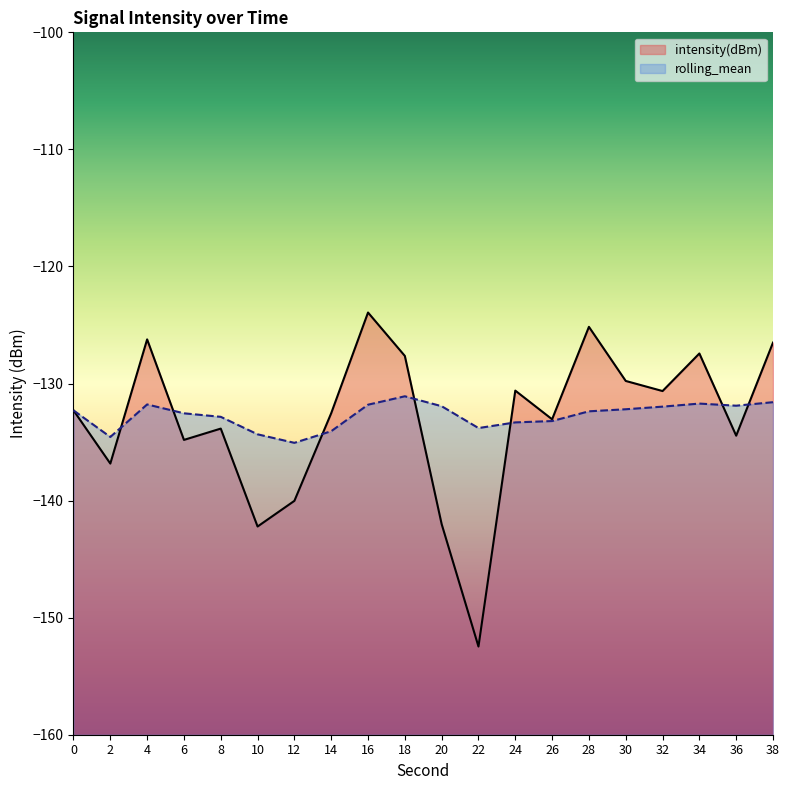

List the labels in order of intensity(dBm) value, smallest first.

22, 10, 20, 12, 2, 6, 36, 8, 26, 14, 0, 32, 24, 30, 18, 34, 38, 4, 28, 16